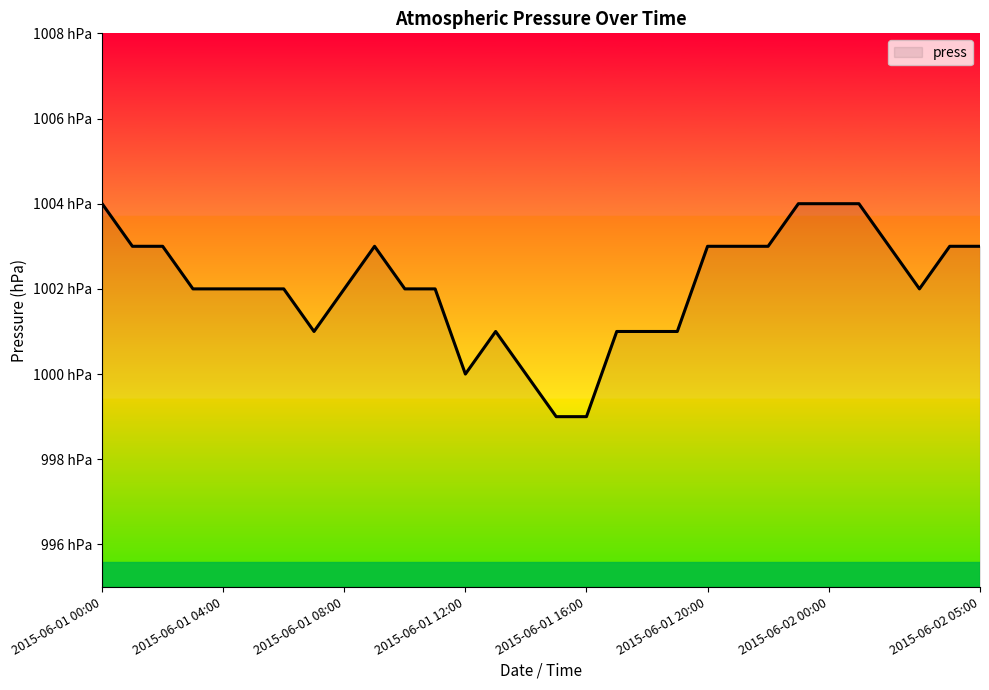

What is the value of the 28th point from the left?

1002